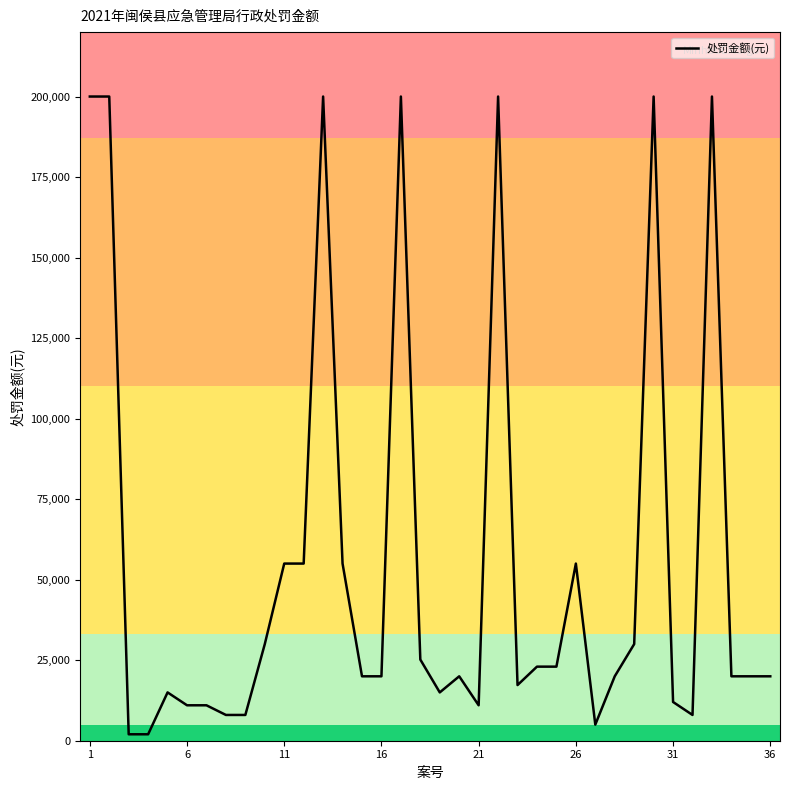

What is the difference between the second highest and minimum values?

198000.0